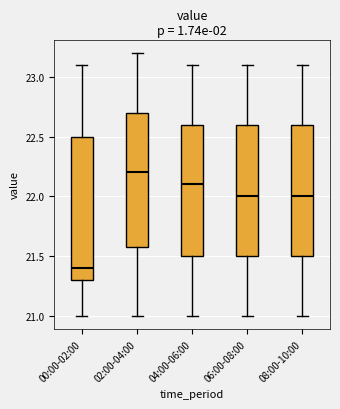

Reading left to right, transcribe this box plot: for each box, give where its median line is, the range the box spans, and where its two whiskers end, as read against the y-axis. The values are not printed on the chart, so give them approximately, as read against the axis.

00:00-02:00: median 21.4, box 21.3 to 22.5, whiskers 21.0 to 23.1
02:00-04:00: median 22.2, box 21.6 to 22.7, whiskers 21.0 to 23.2
04:00-06:00: median 22.1, box 21.5 to 22.6, whiskers 21.0 to 23.1
06:00-08:00: median 22.0, box 21.5 to 22.6, whiskers 21.0 to 23.1
08:00-10:00: median 22.0, box 21.5 to 22.6, whiskers 21.0 to 23.1